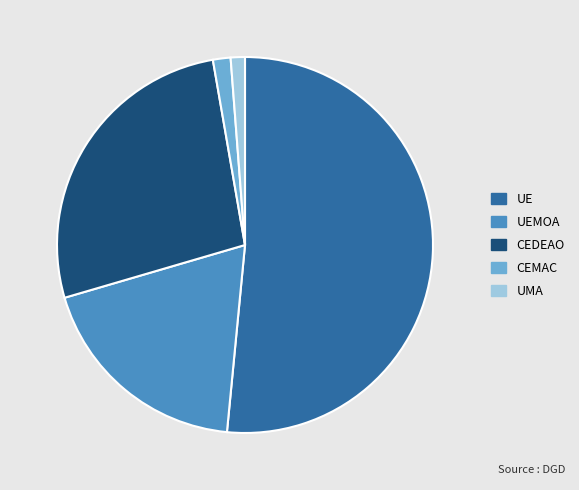

Does any single category account for the majority?

Yes